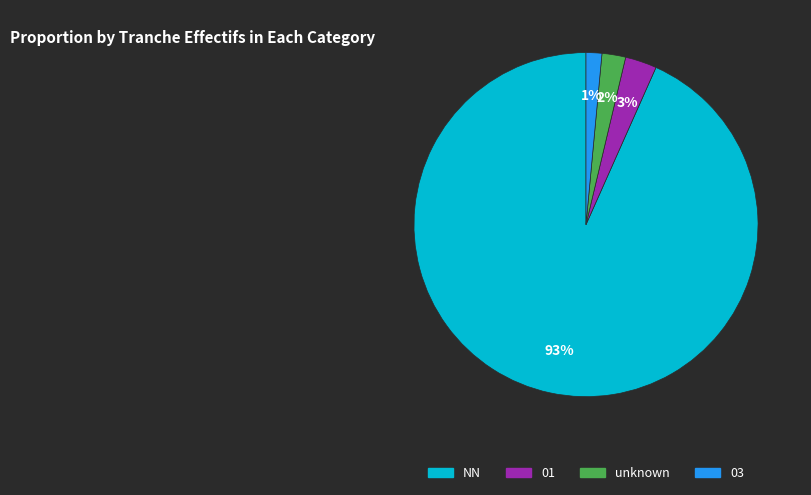

Is there a majority slice in this chart?

Yes